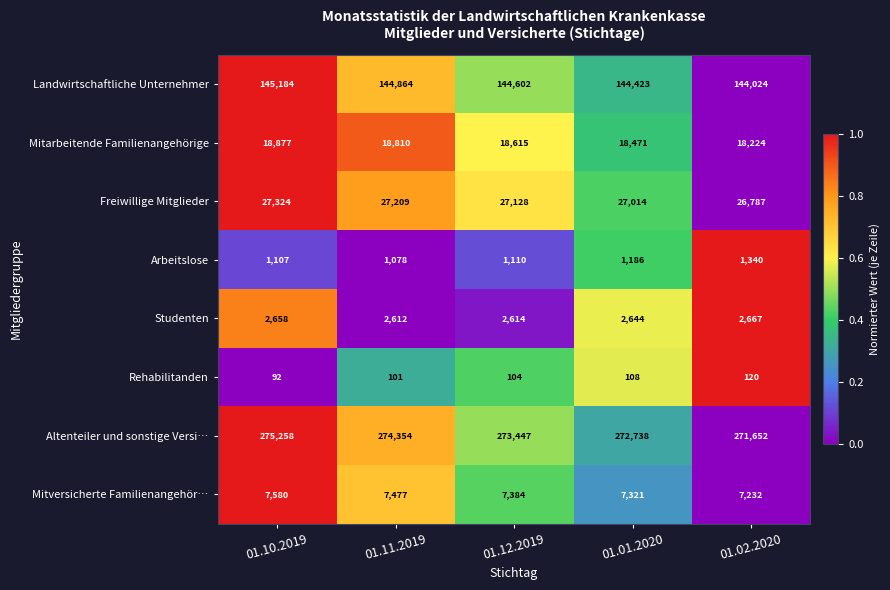

What is the total value across all series at 01.02.2020?

472046